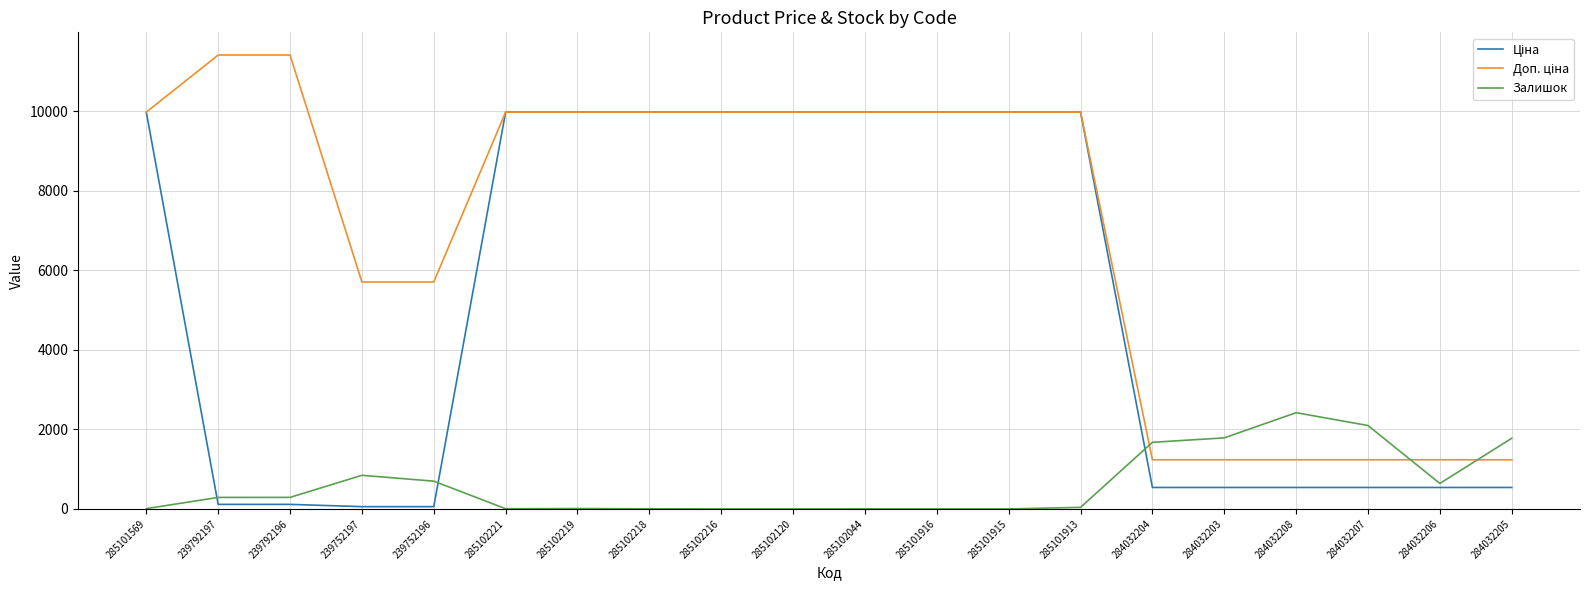

What is the difference between the highest and lowest values at 285101913?

9936.0